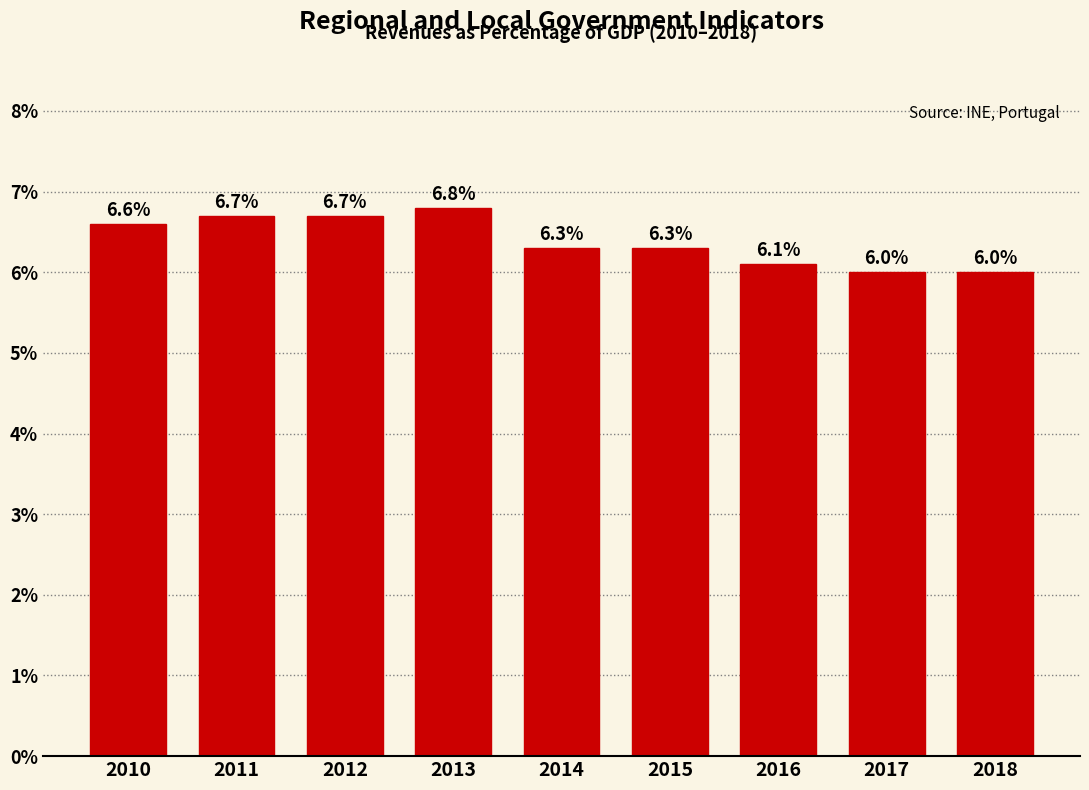

Reading left to right, extract all data points from this chart.

2010=6.6	2011=6.7	2012=6.7	2013=6.8	2014=6.3	2015=6.3	2016=6.1	2017=6.0	2018=6.0